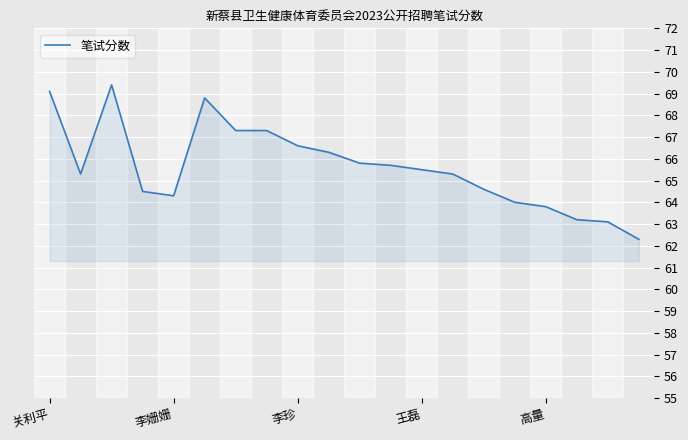

What is the greatest value displayed?

69.4